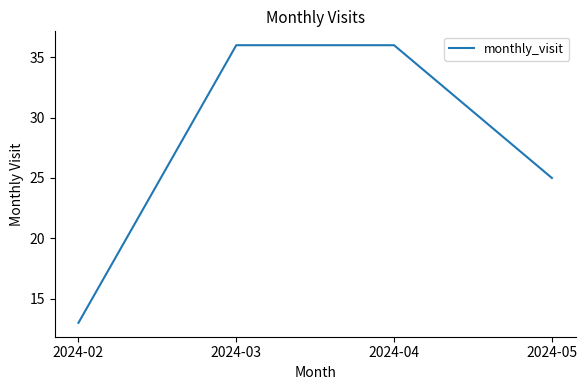

Reading left to right, what are all the values shown in this chart?

13	36	36	25